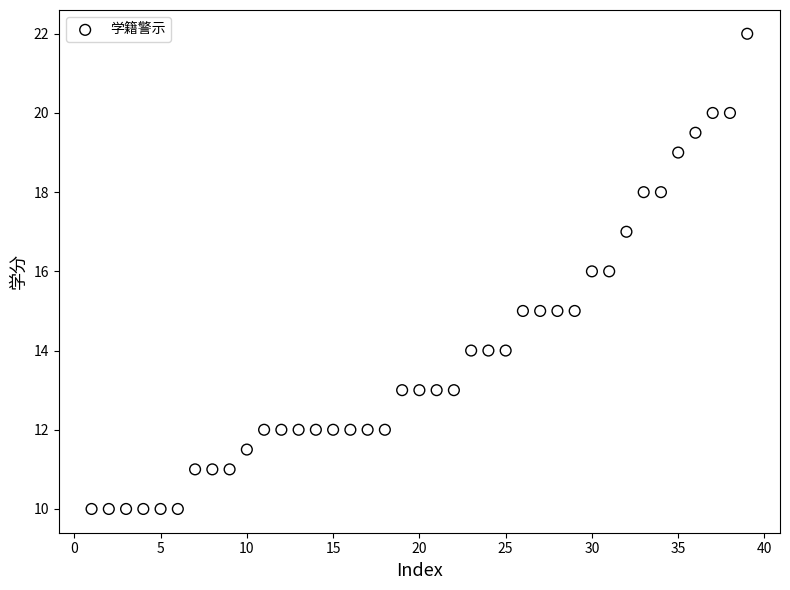

What is the range of Y values (max minus min)?

12.0